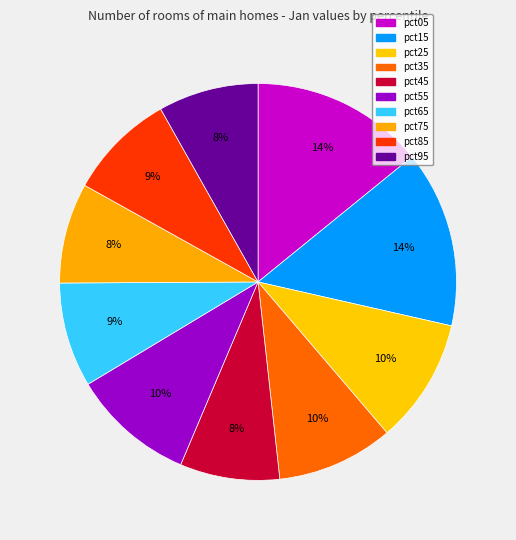

Is there a majority slice in this chart?

No